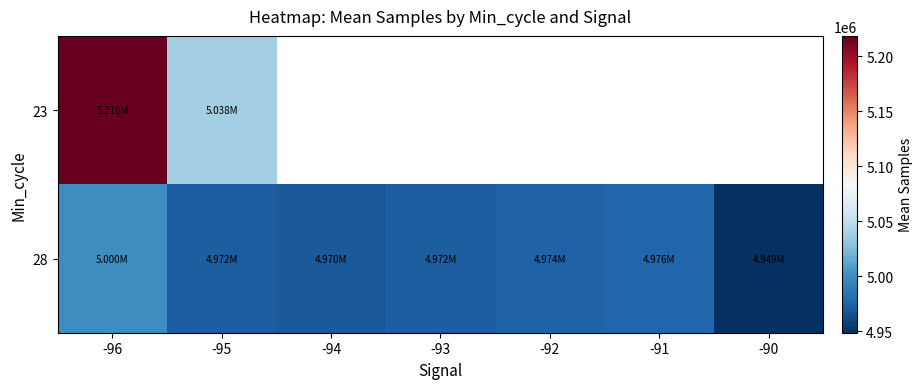

At which category does the chart reach its minimum across all series?

-90